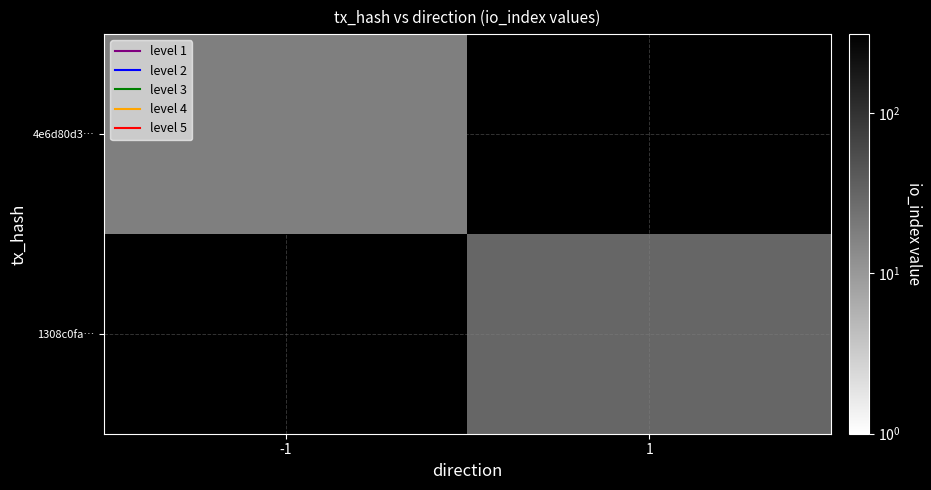

Is it true that 1308c0fa… equals 51.0 at 1?

False